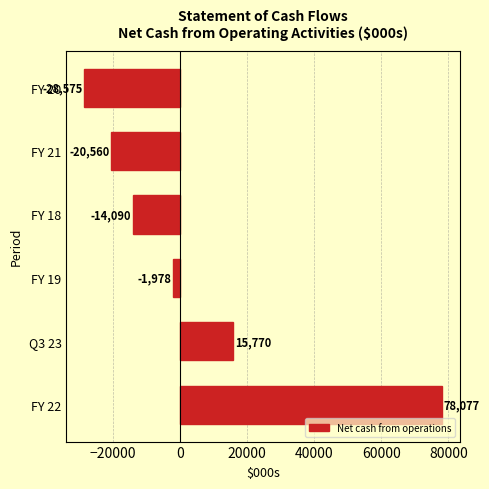

How many bars are there in total?

6